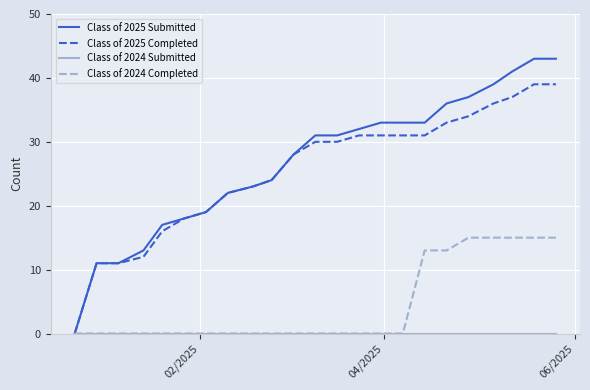

What is the maximum value for Class of 2024 Completed?

15